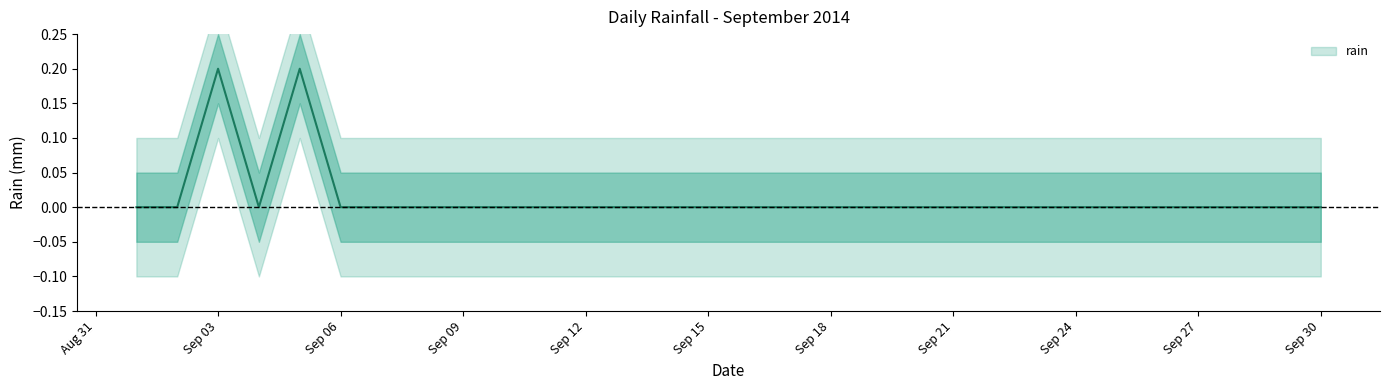

What is the sum of all values?

0.4